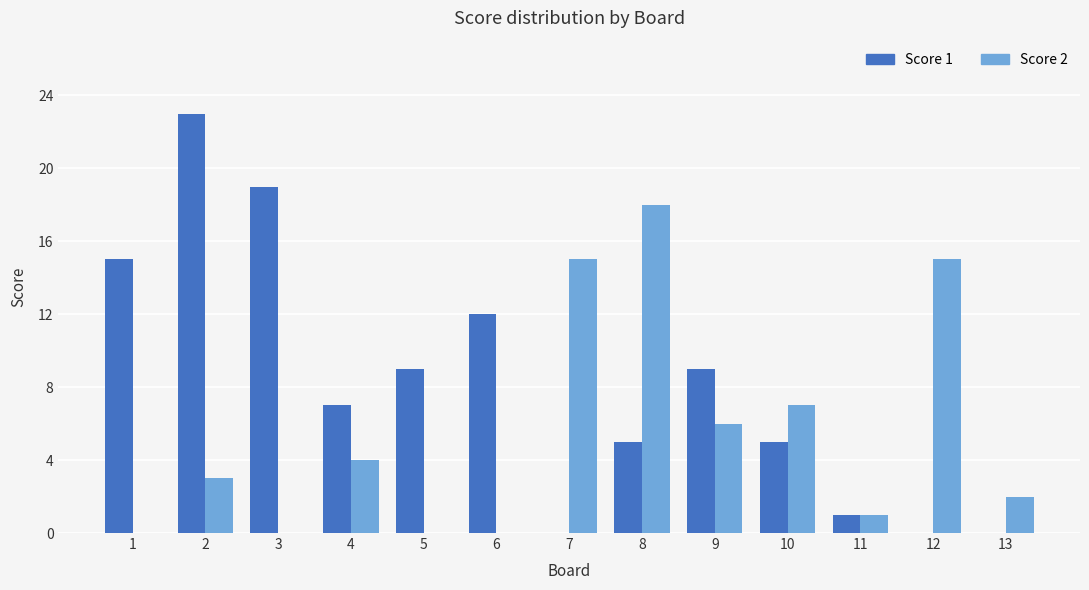

Are the bars horizontal?

No